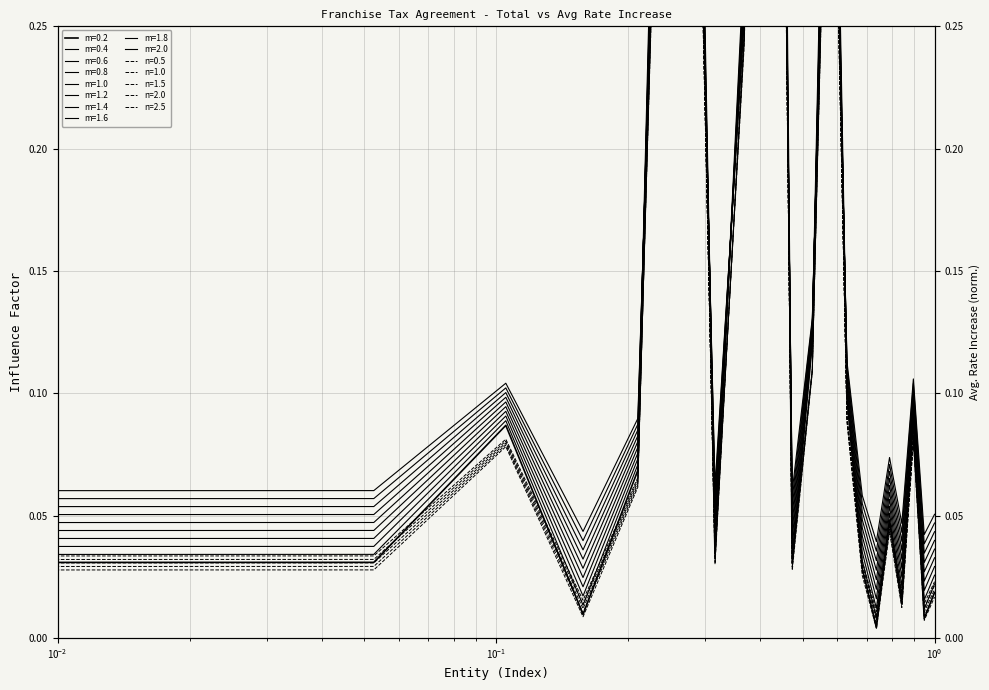

Is the value of Avg Rate Increase at City Of Cross Timbers greater than the value of Total at City Of Branson?

No